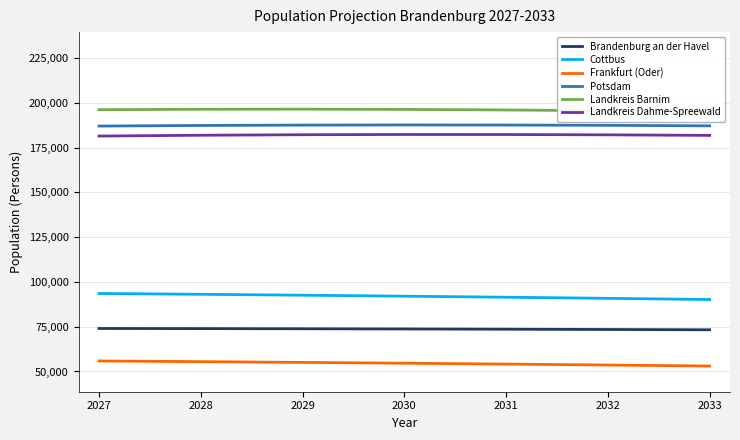

True or false: Brandenburg an der Havel and Landkreis Barnim cross at least once.

False